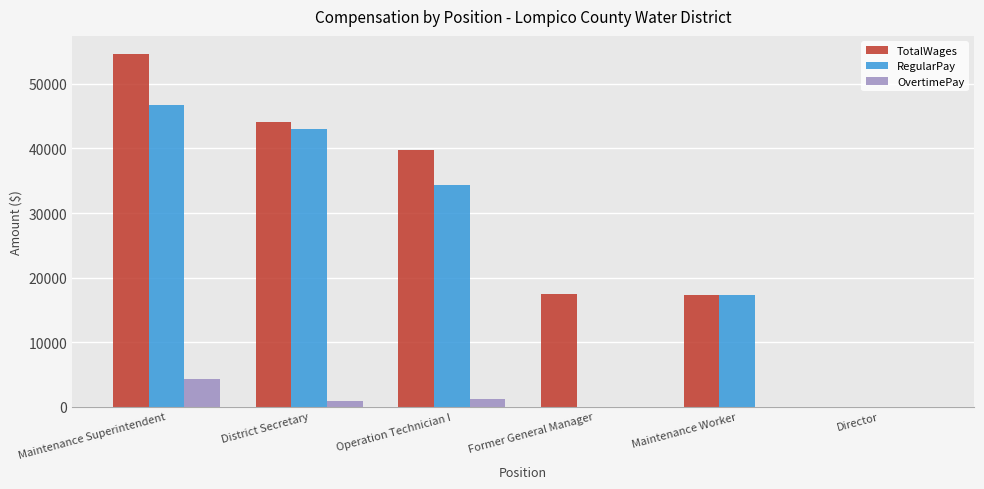

What is the sum of the RegularPay values at Director and Maintenance Superintendent?

46702